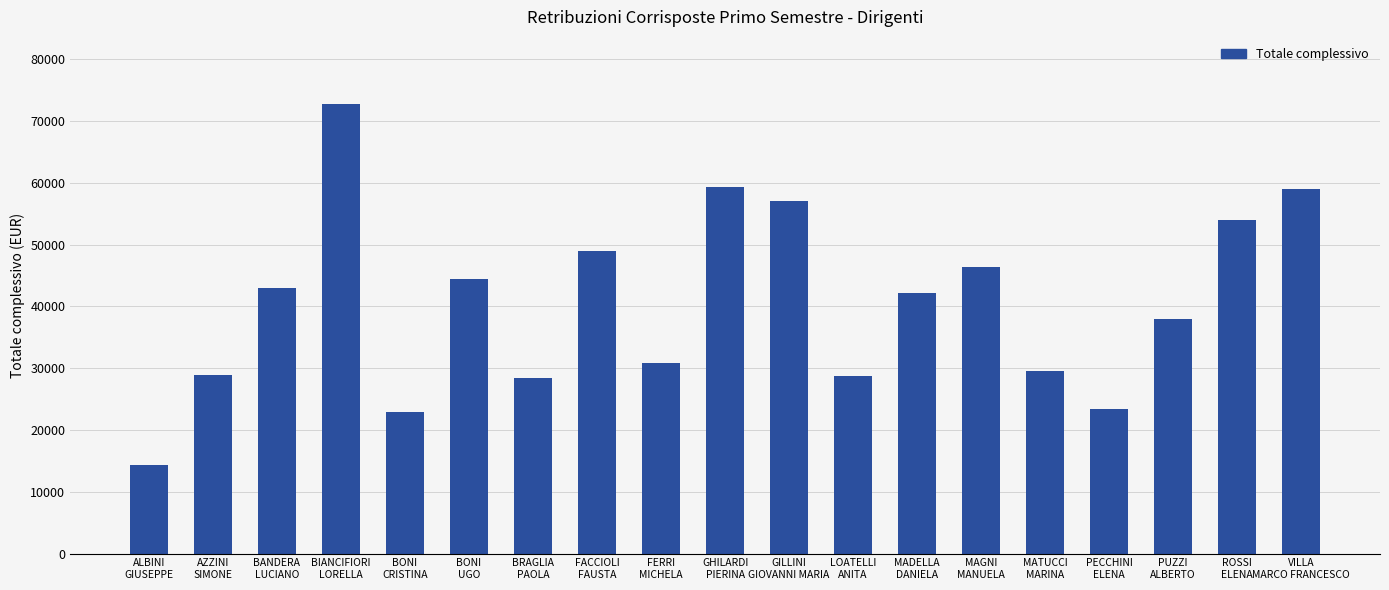

What is the minimum value shown in the chart?

14282.0